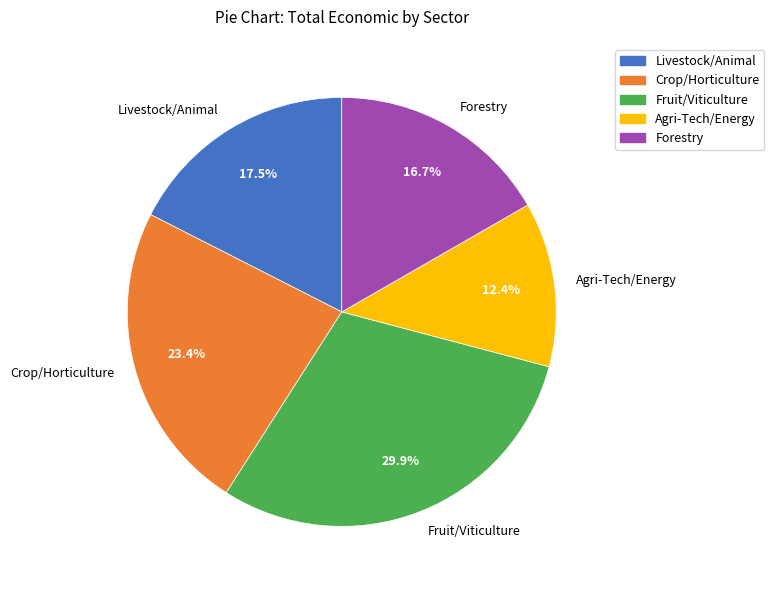

Is the sum of Forestry and Agri-Tech/Energy greater than half?

No